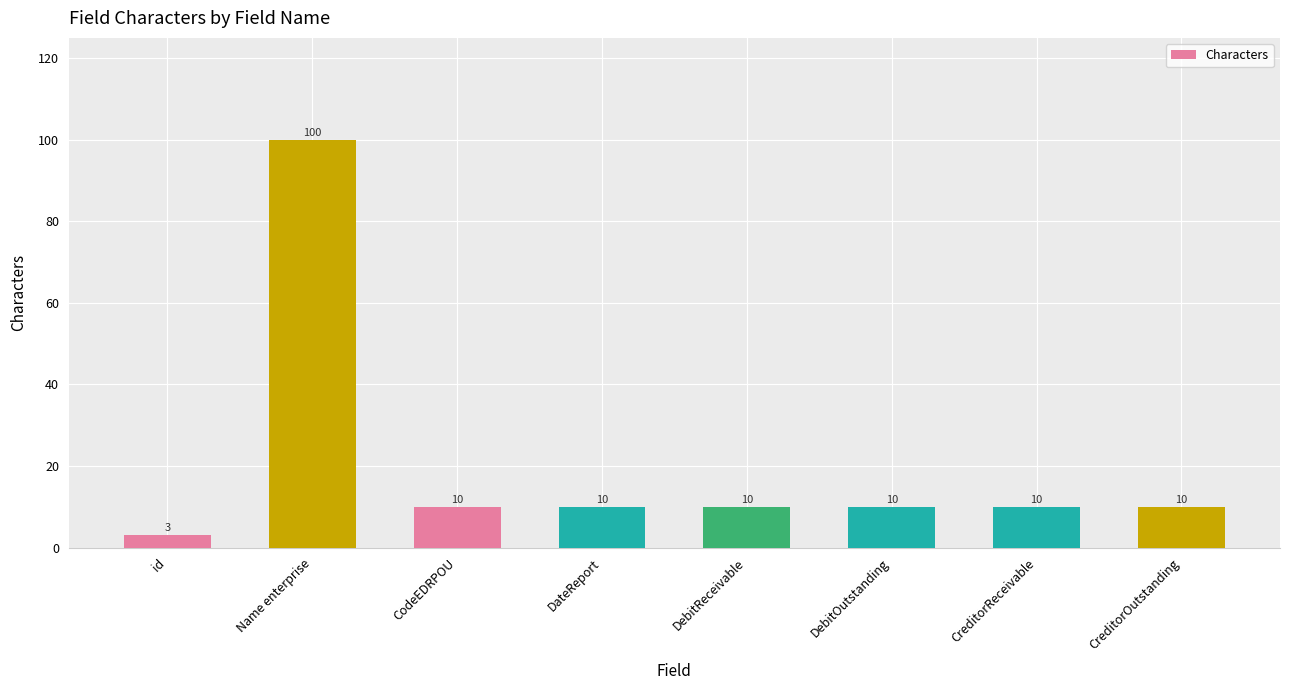

How many data points are less than 10?

1